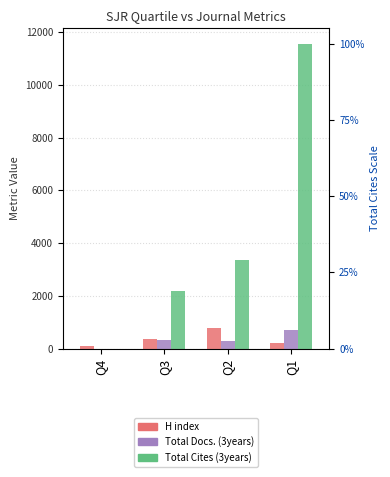

Are the bars horizontal?

No